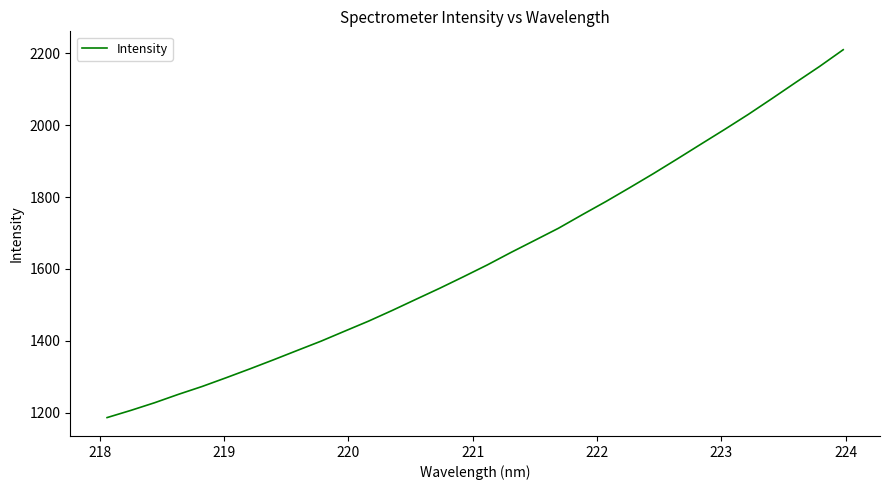

What is the maximum value shown in the chart?

2210.2